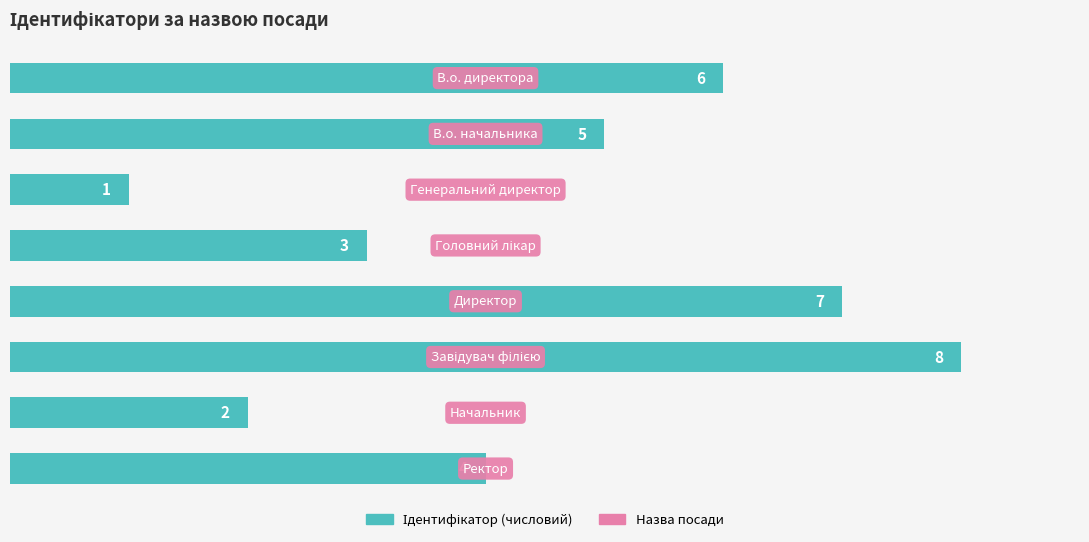

What is the value of the 8th bar from the top?

4